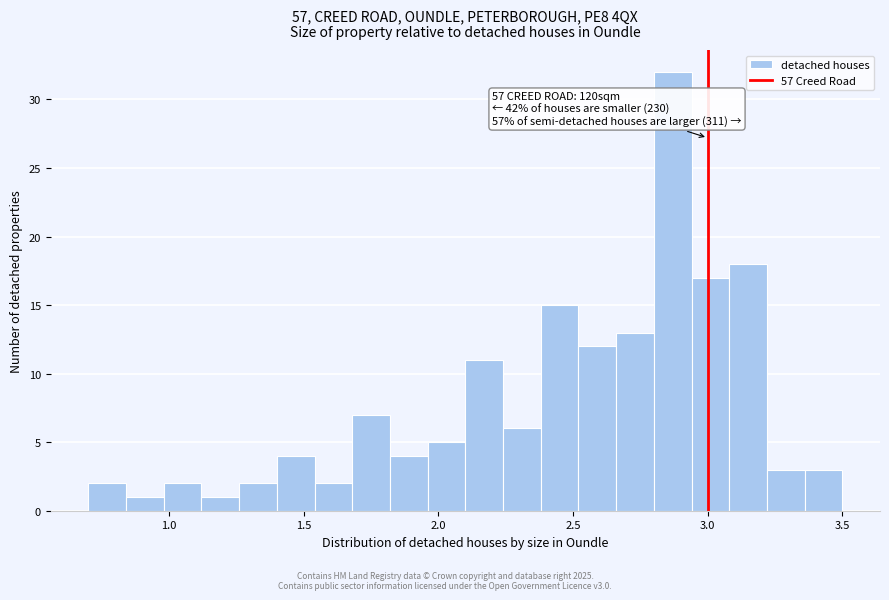

Around what value on the x-axis is the tallest bar? Give the approximate position of its centre, as read against the axis.

2.85